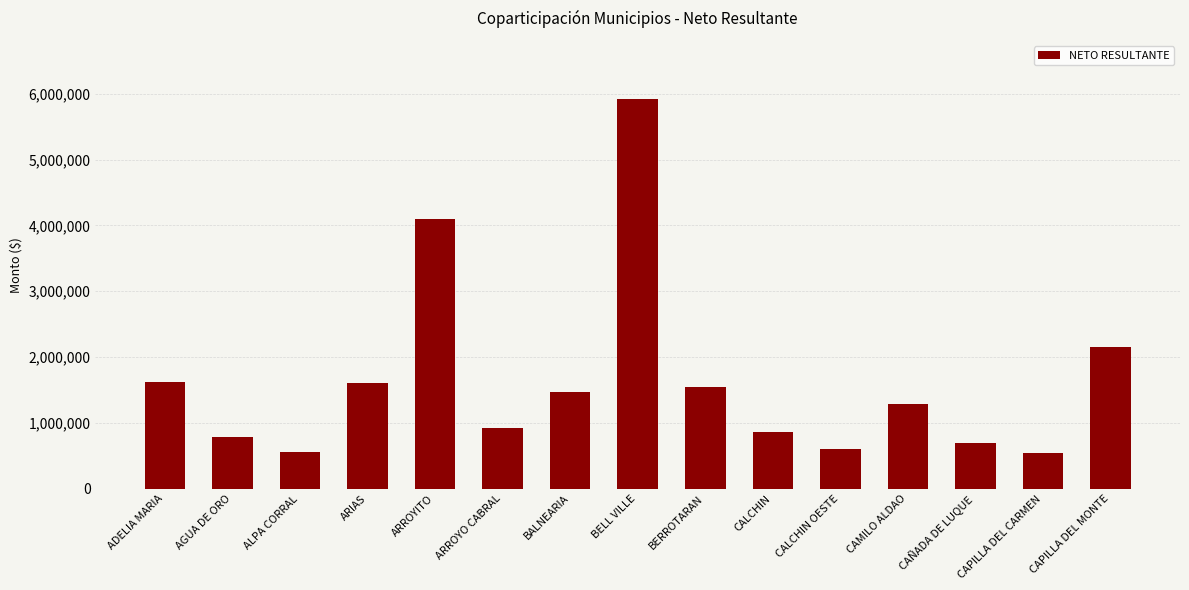

Where is the data nearest to the value 3228882?

ARROYITO